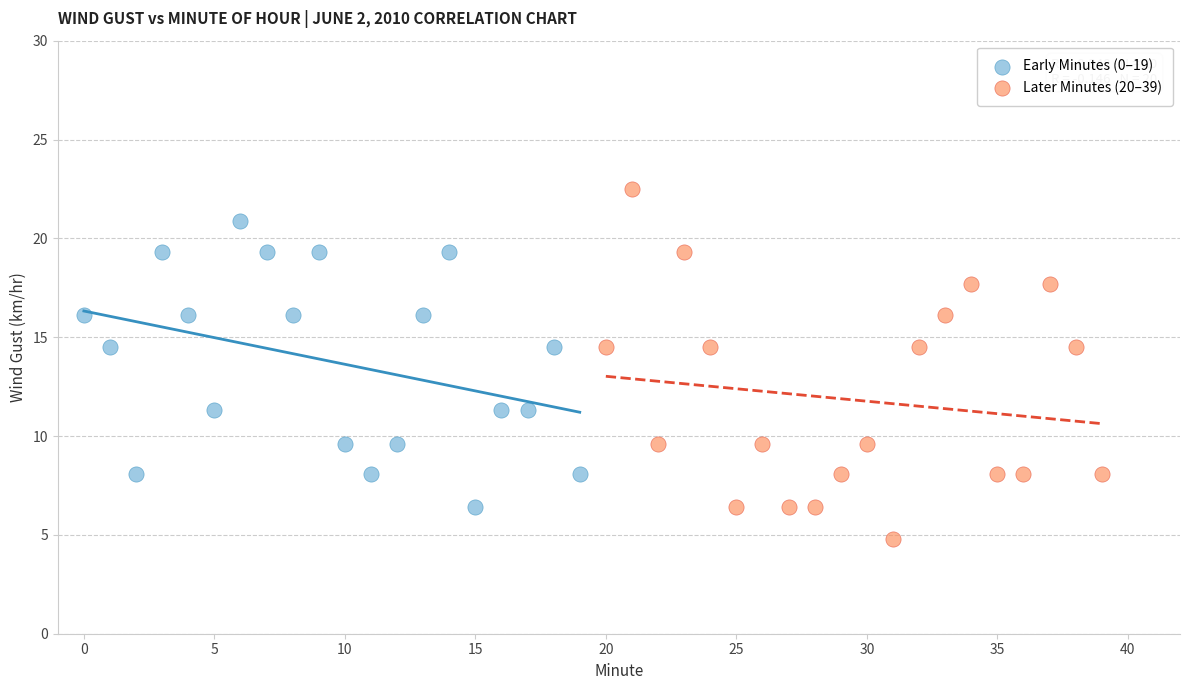

Which series has the largest Y range (max minus min)?

Later Minutes (20–39)